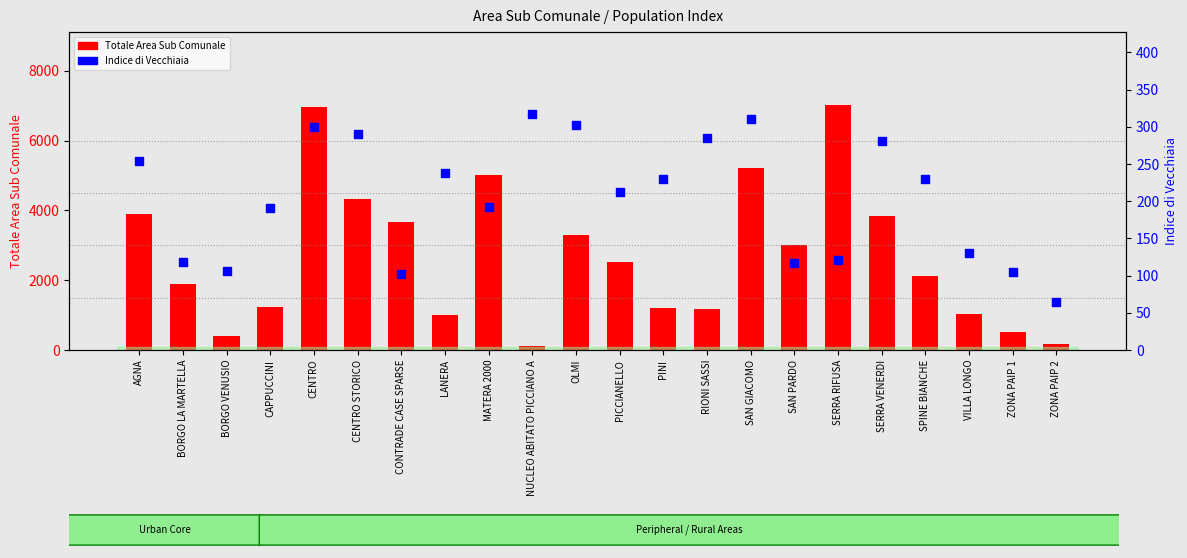

Which series has the widest spread of Y values?

Totale Area Sub Comunale